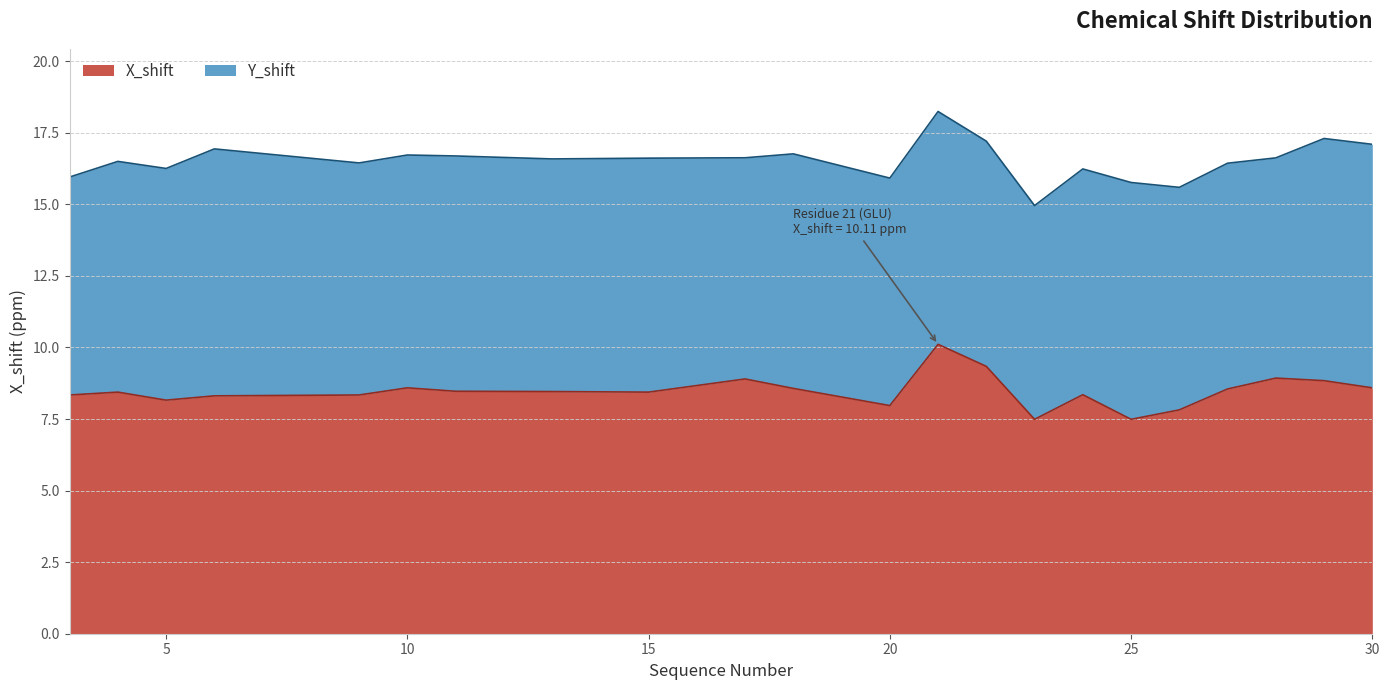

What is the minimum value shown in the chart?

7.5